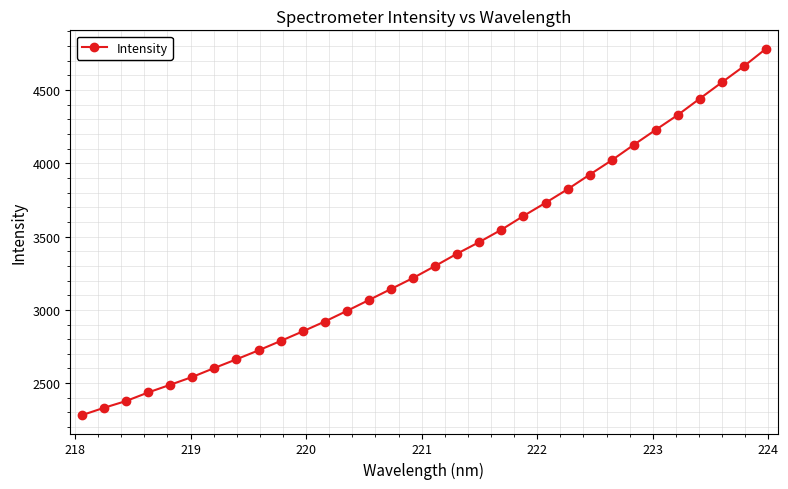

What is the average value?

3355.7